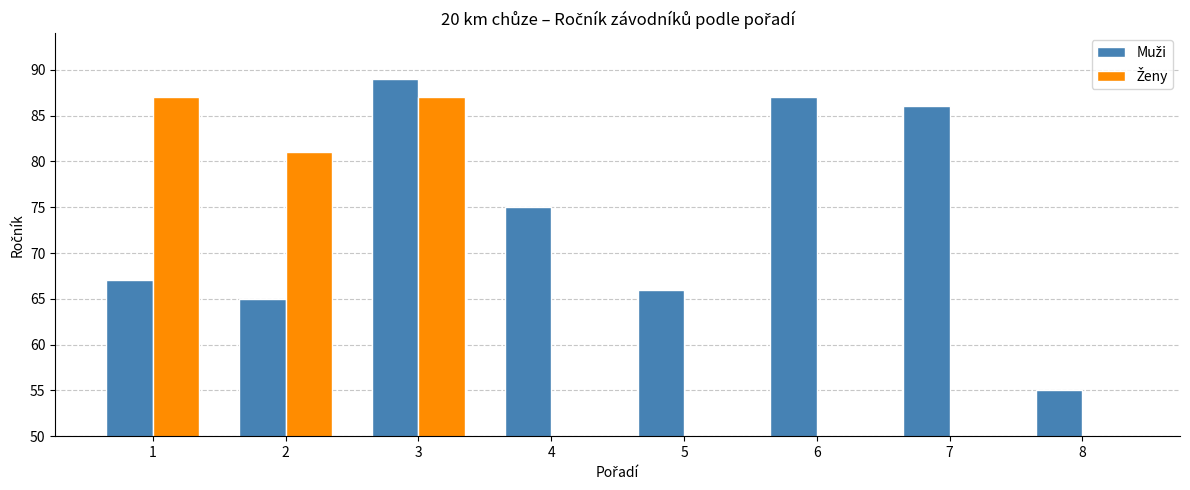

At which label does Muži reach its minimum?

8